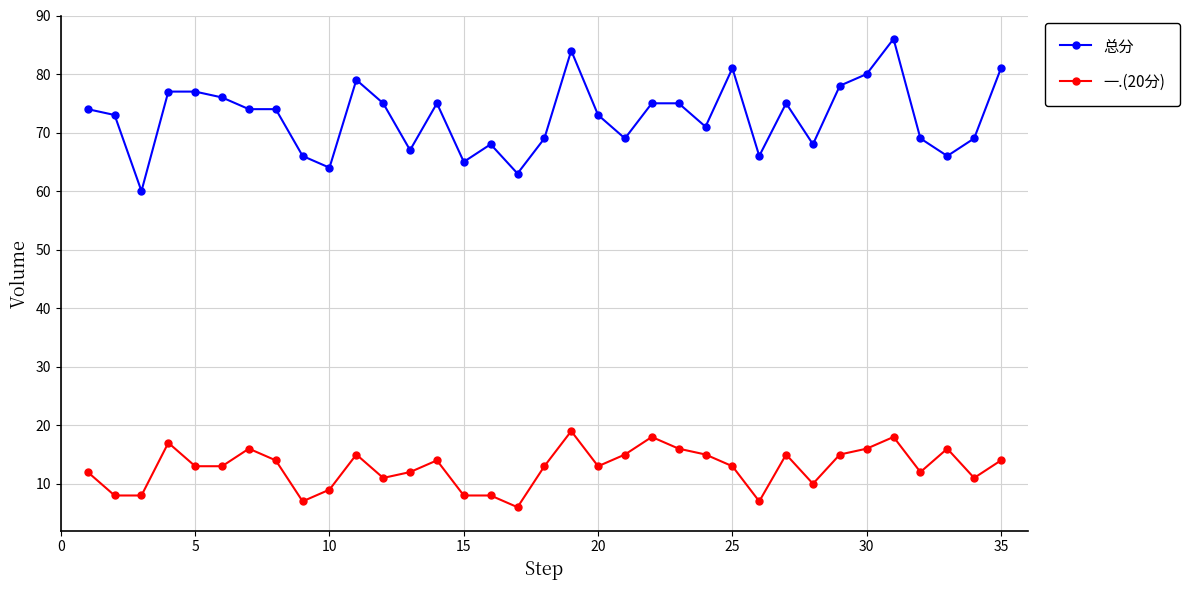

Which series has the largest total across all categories?

总分